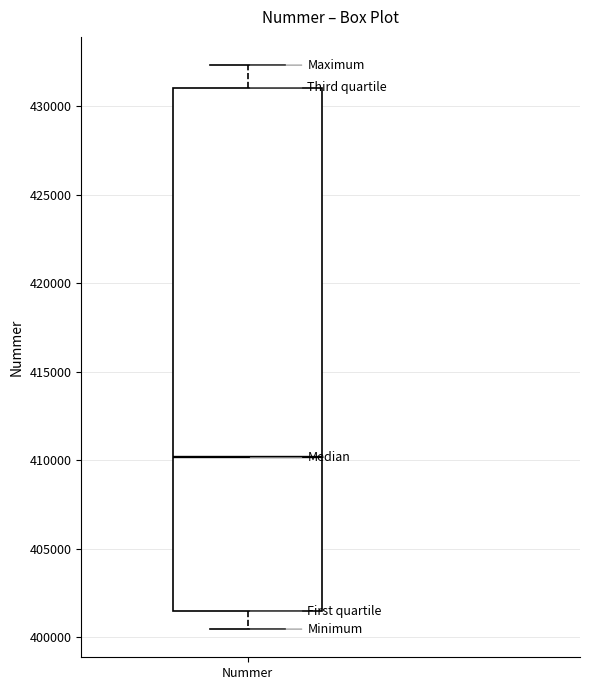

Transcribe this box plot: give where the median line is, the range the box spans, and where the two whiskers end, as read against the y-axis. The values are not printed on the chart, so give them approximately, as read against the axis.

median 410000, box 401500 to 431000, whiskers 400500 to 432500